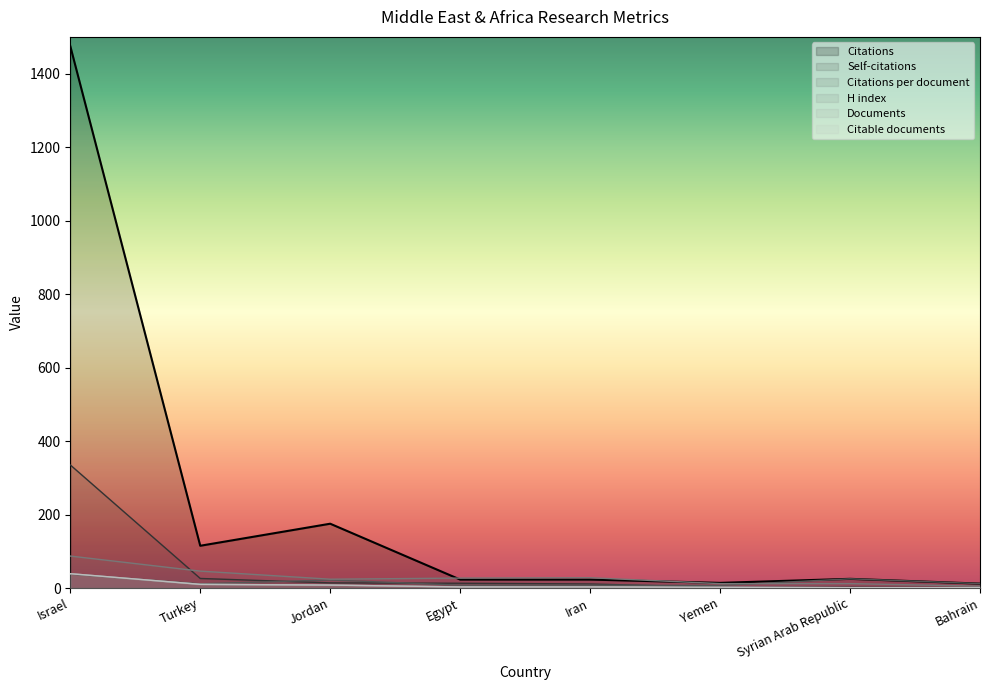

True or false: Citable documents and Documents intersect in this chart.

False